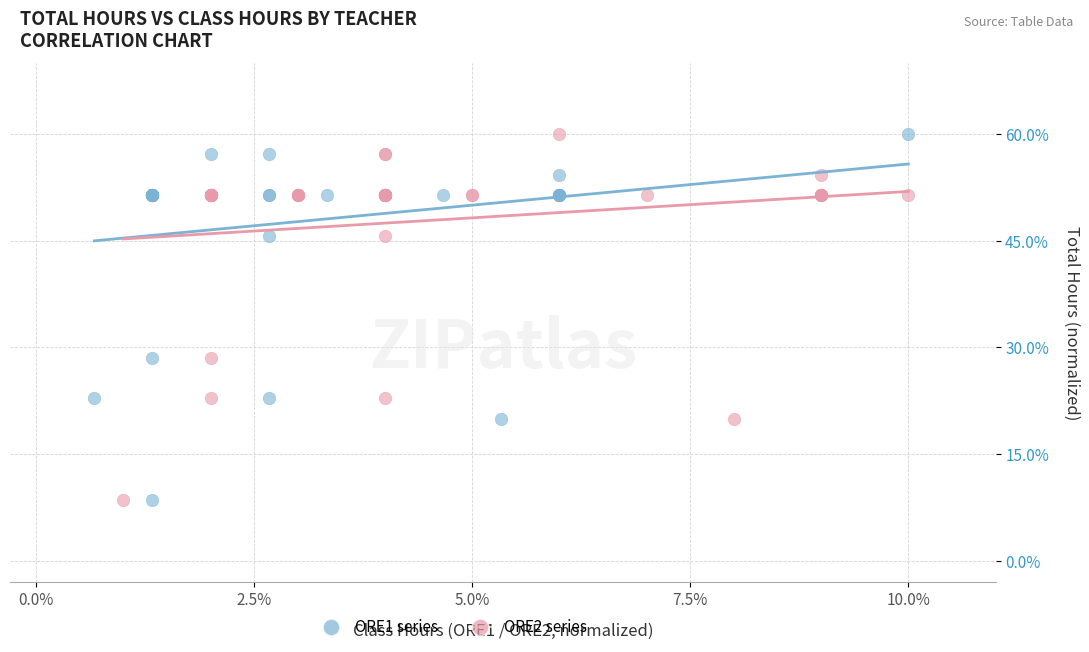

What are all the series names shown in the legend?

ORE1 series, ORE2 series